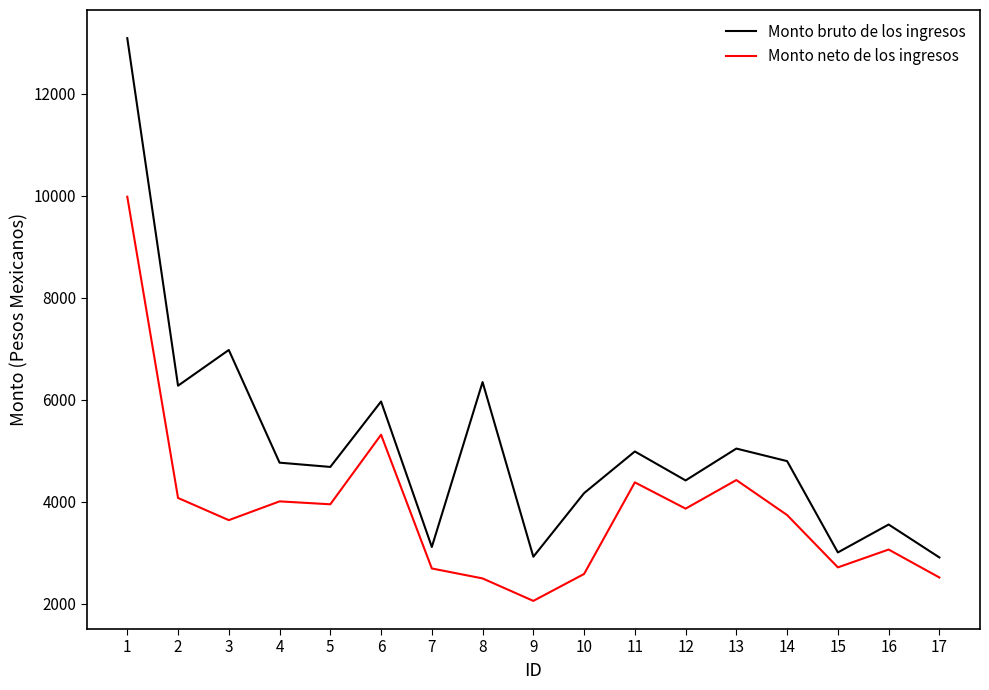

Which series has the largest total across all categories?

Monto bruto de los ingresos